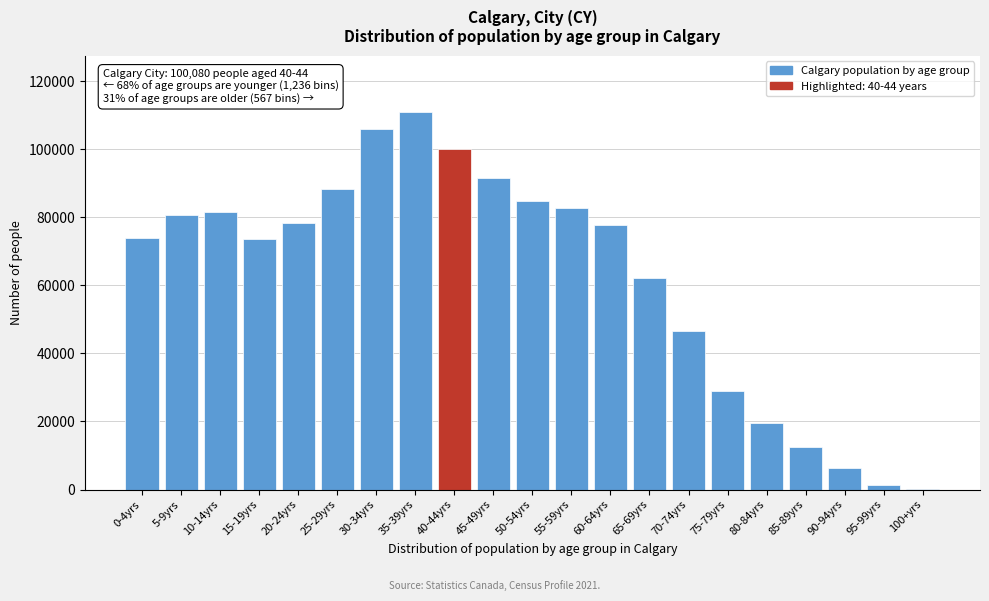

The value at 5-9yrs is 80585. True or false?

True